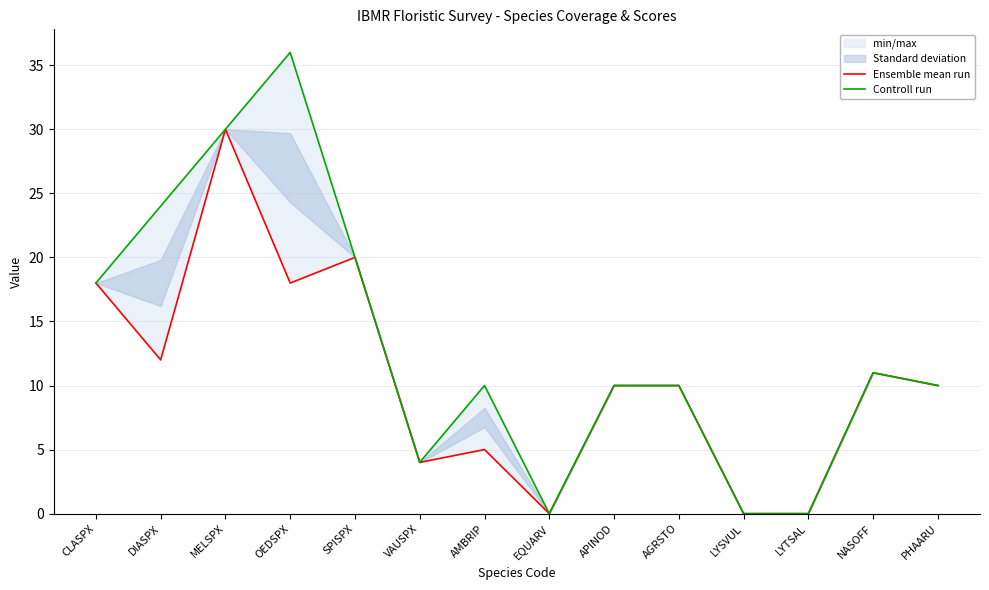

Reading left to right, extract all data points from this chart.

Ensemble mean run: CLASPX=18	DIASPX=12	MELSPX=30	OEDSPX=18	SPISPX=20	VAUSPX=4	AMBRIP=5	EQUARV=0	APINOD=10	AGRSTO=10	LYSVUL=0	LYTSAL=0	NASOFF=11	PHAARU=10
Controll run: CLASPX=18	DIASPX=24	MELSPX=30	OEDSPX=36	SPISPX=20	VAUSPX=4	AMBRIP=10	EQUARV=0	APINOD=10	AGRSTO=10	LYSVUL=0	LYTSAL=0	NASOFF=11	PHAARU=10